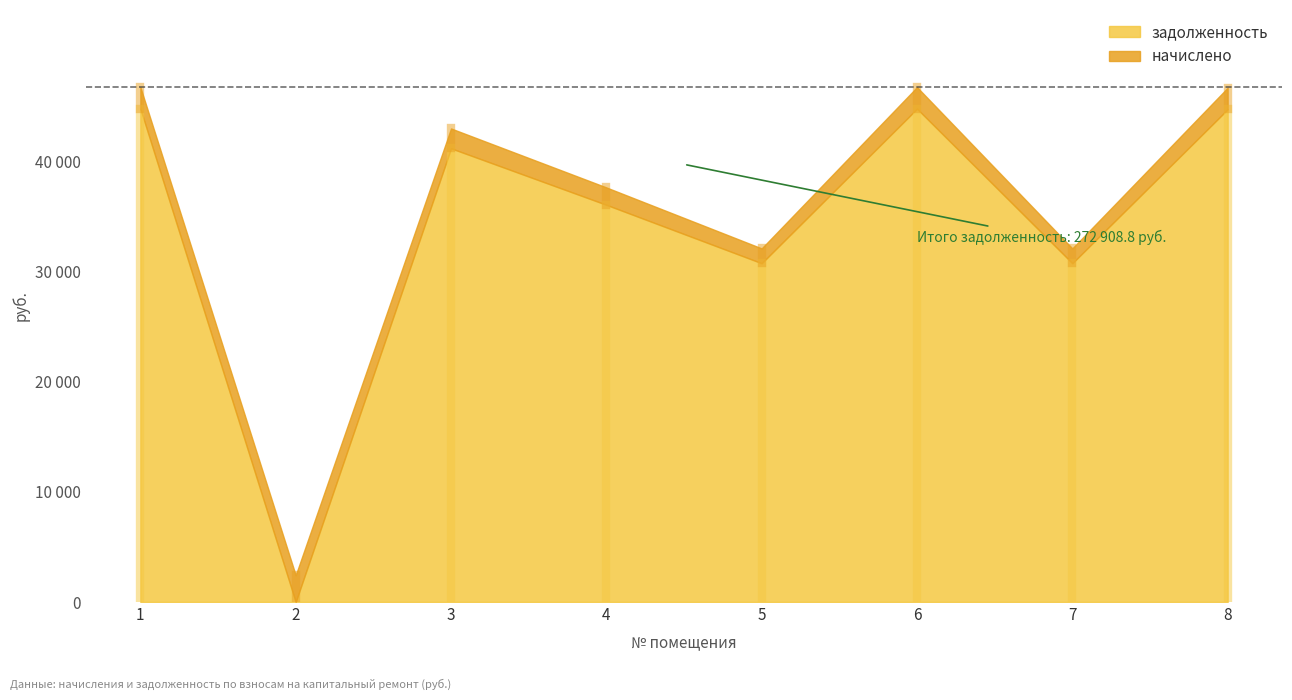

Does the chart have visible grid lines?

No